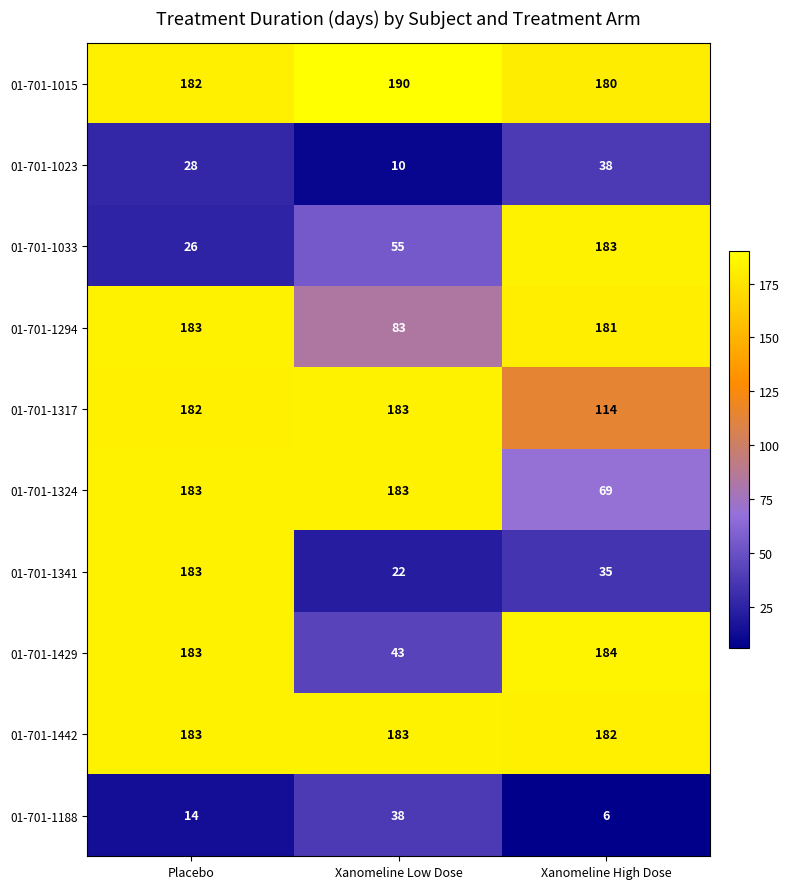

At Xanomeline High Dose, list the series in order from smallest to largest.

01-701-1188, 01-701-1341, 01-701-1023, 01-701-1324, 01-701-1317, 01-701-1015, 01-701-1294, 01-701-1442, 01-701-1033, 01-701-1429